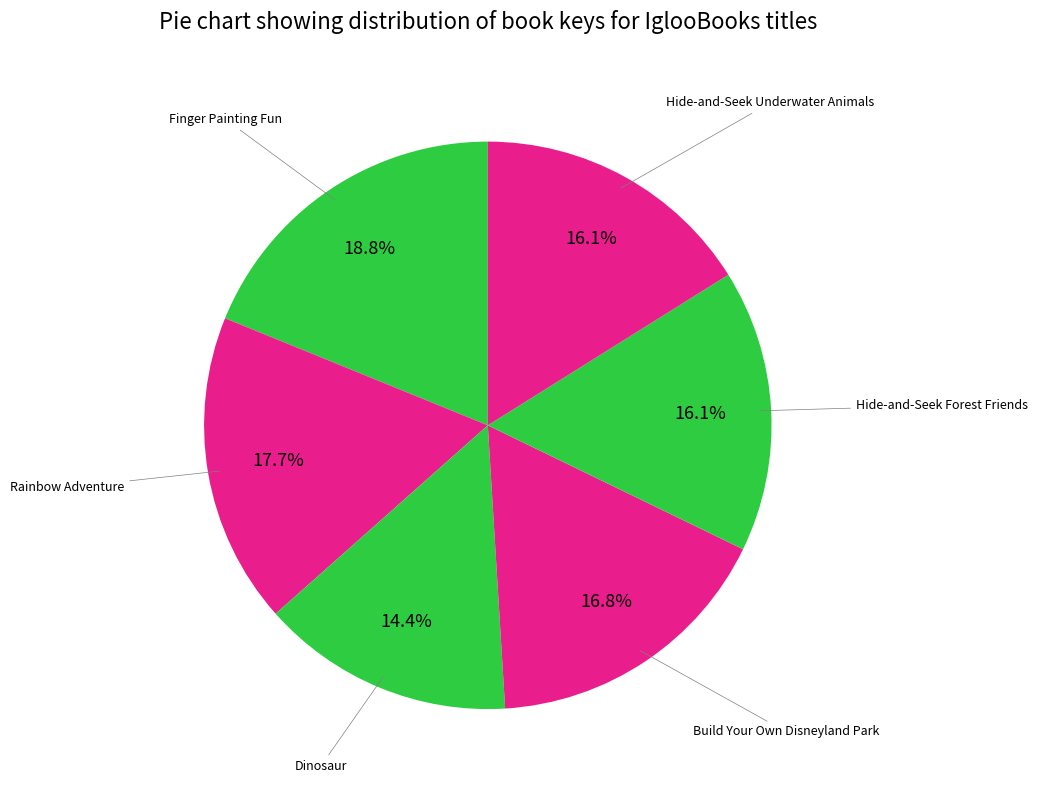

Count the number of slices in the pie.

6